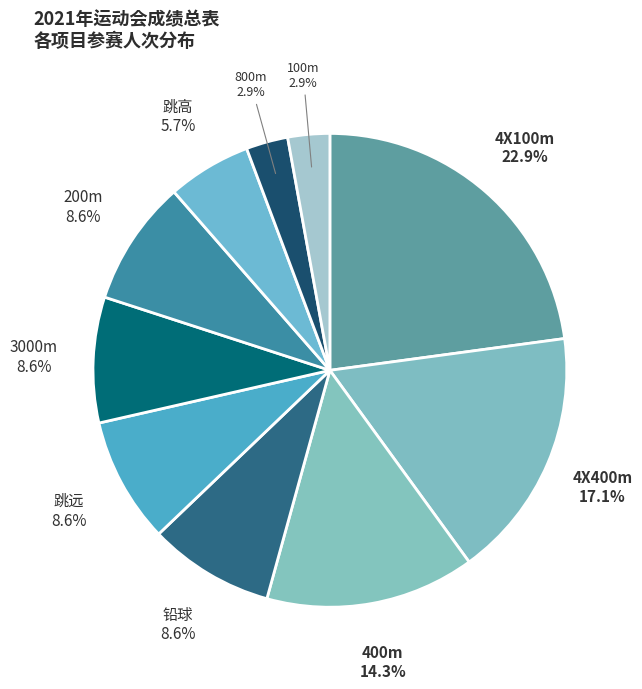

Which slice is the largest?

4X100m